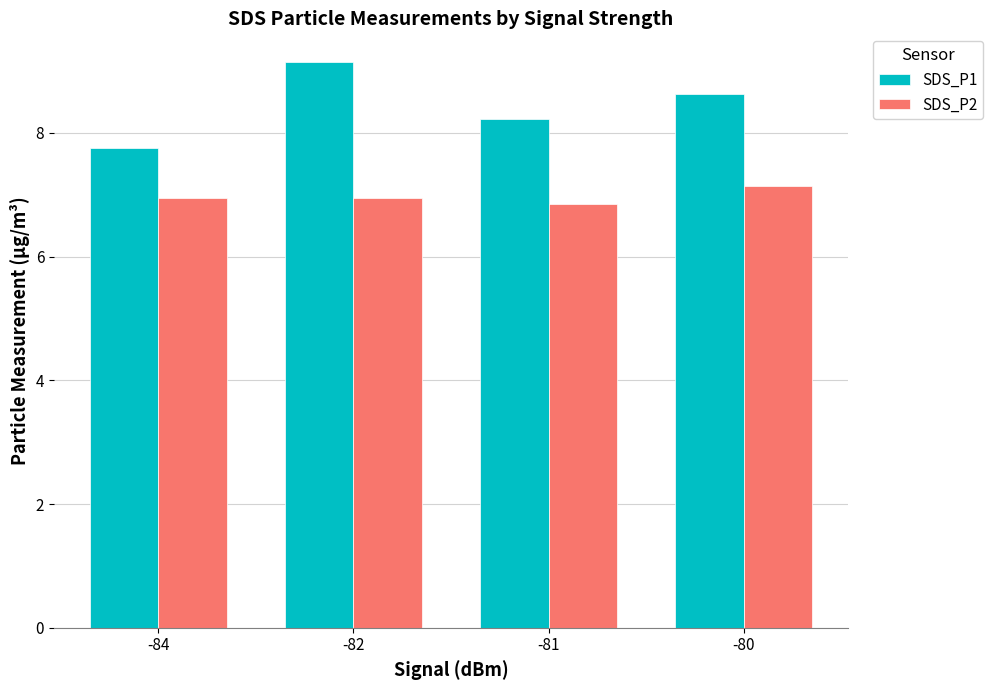

Are the bars grouped side by side (vs. stacked)?

Yes